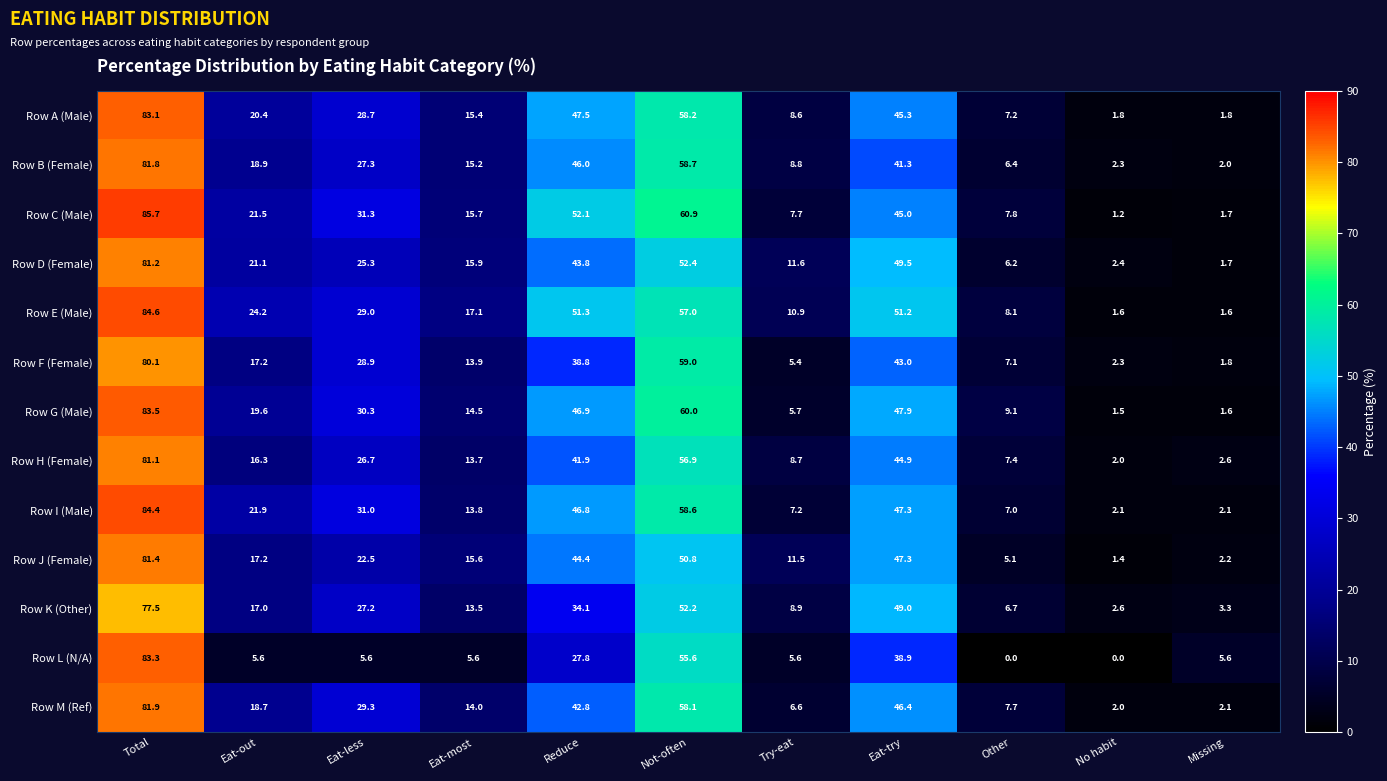

How many data points in Row F (Female) are less than 17?

5